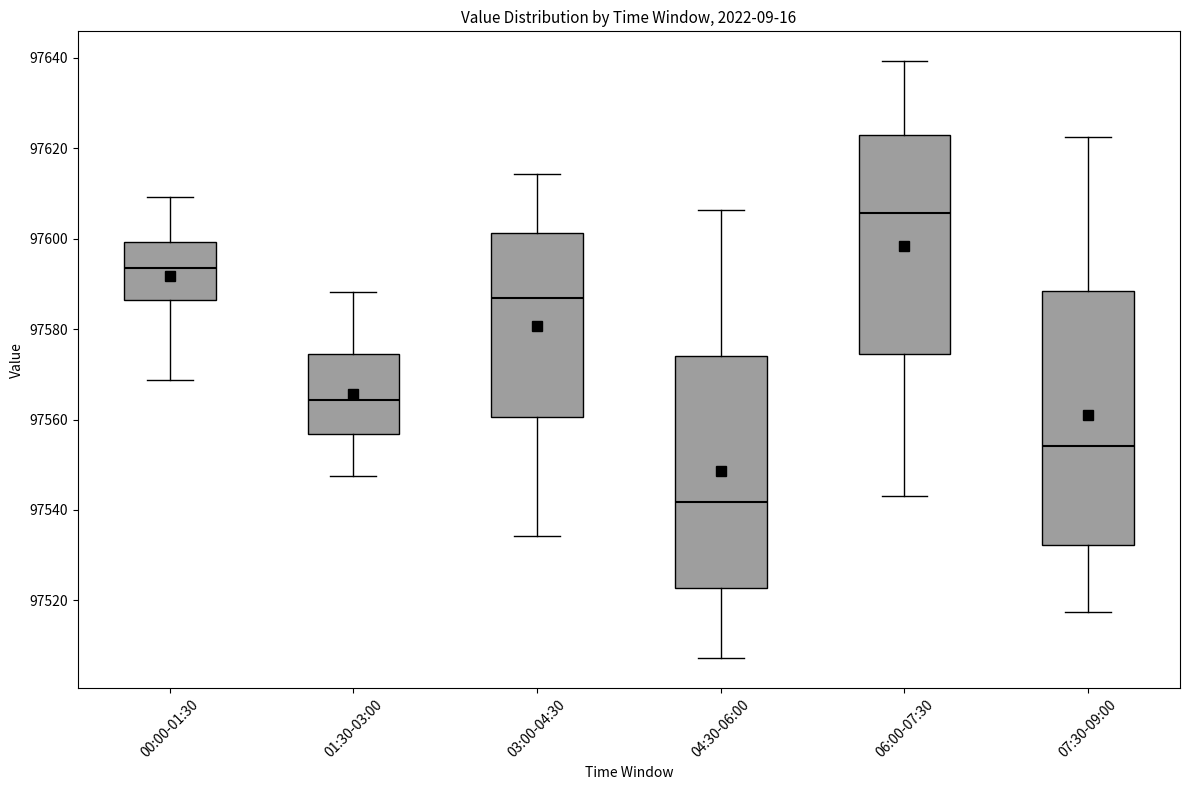

Comparing the boxes themselves (not the whiskers), which one is the tallest?

07:30-09:00